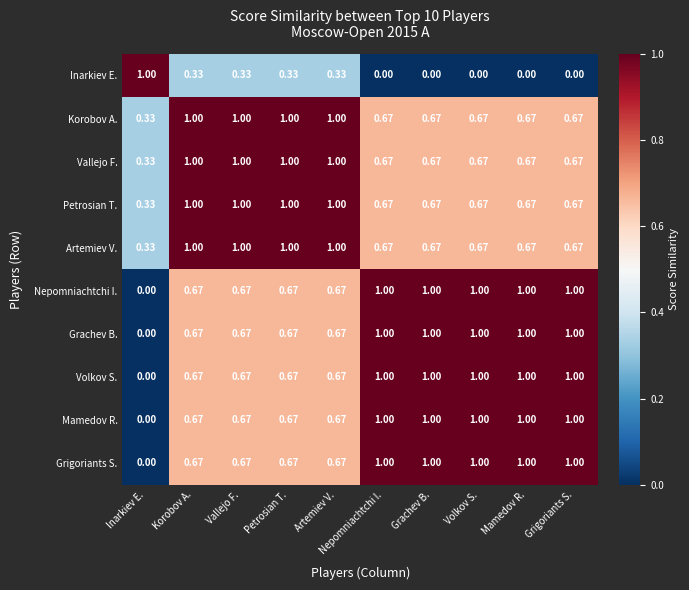

At which label does Artemiev V. reach its minimum?

Inarkiev E.